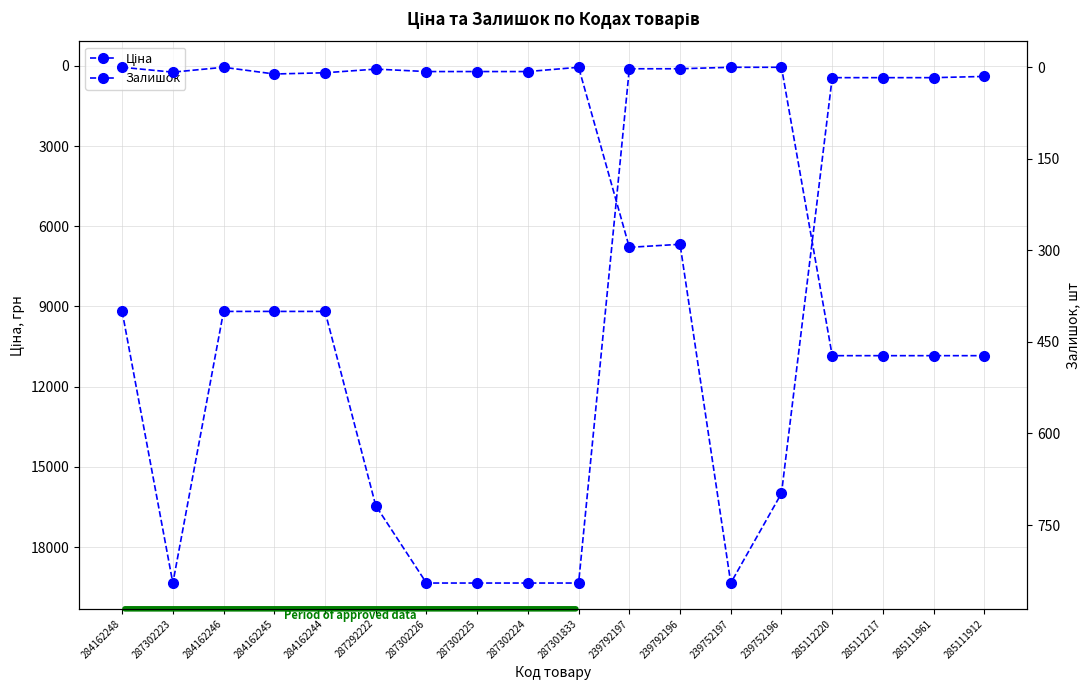

Which has a higher value, 284162244 or 285112220?

285112220